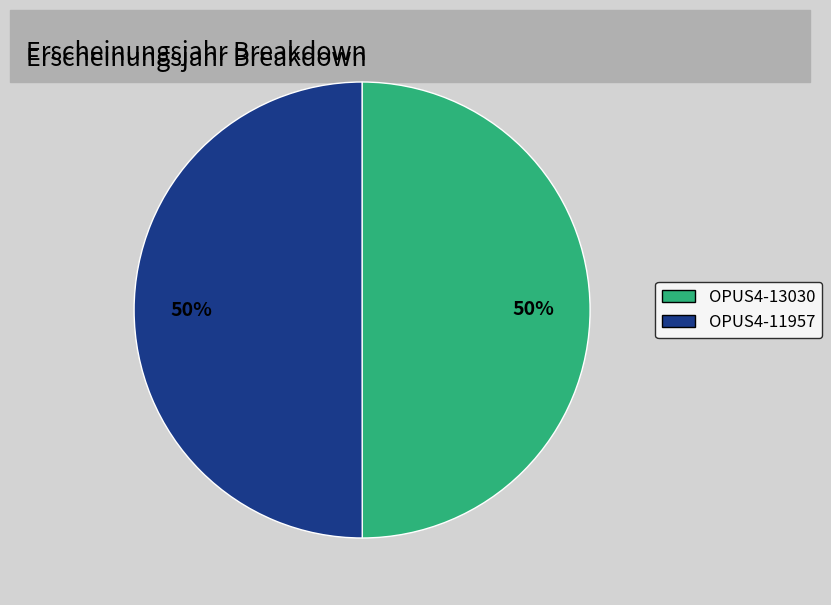

To the nearest percent, what is the average slice percentage?

50%